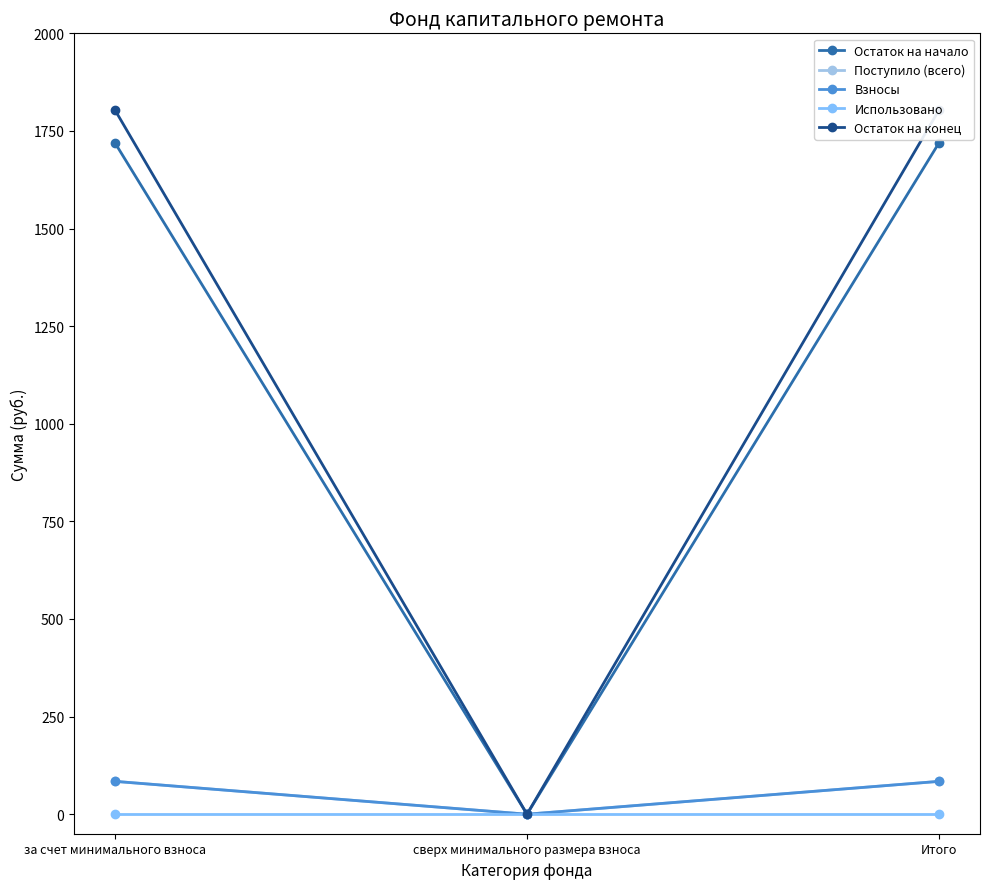

At which category does the chart reach its minimum across all series?

сверх минимального размера взноса